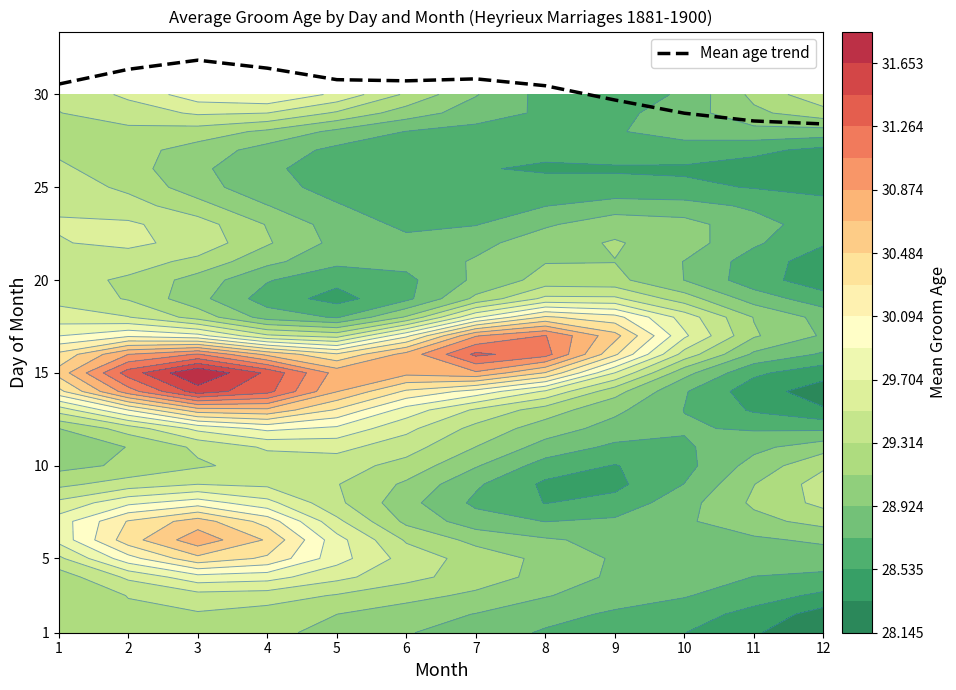

What is the change in value from 5 to 10?

-1.8